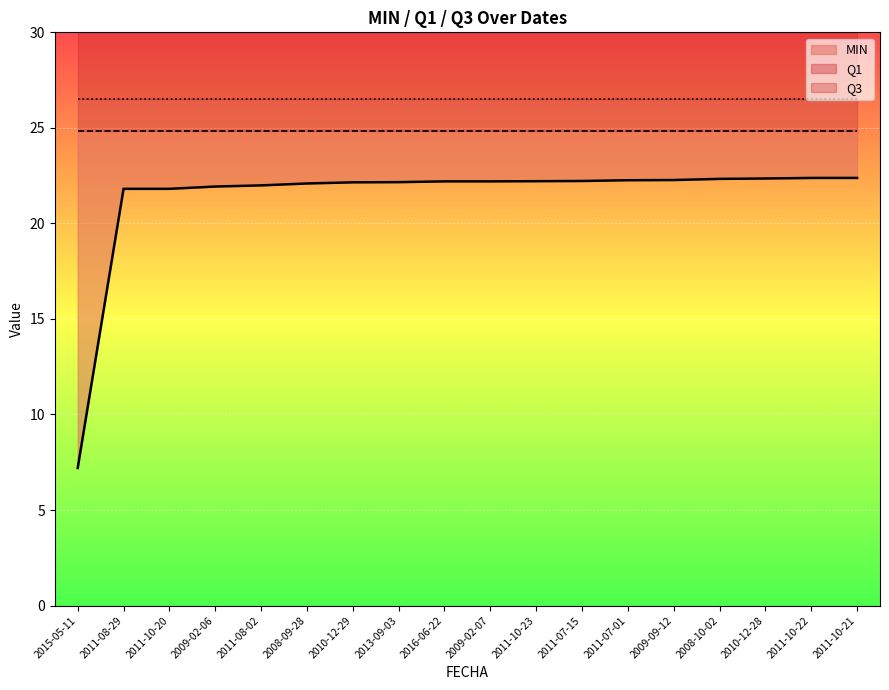

How many values in the MIN series exceed 22?

13